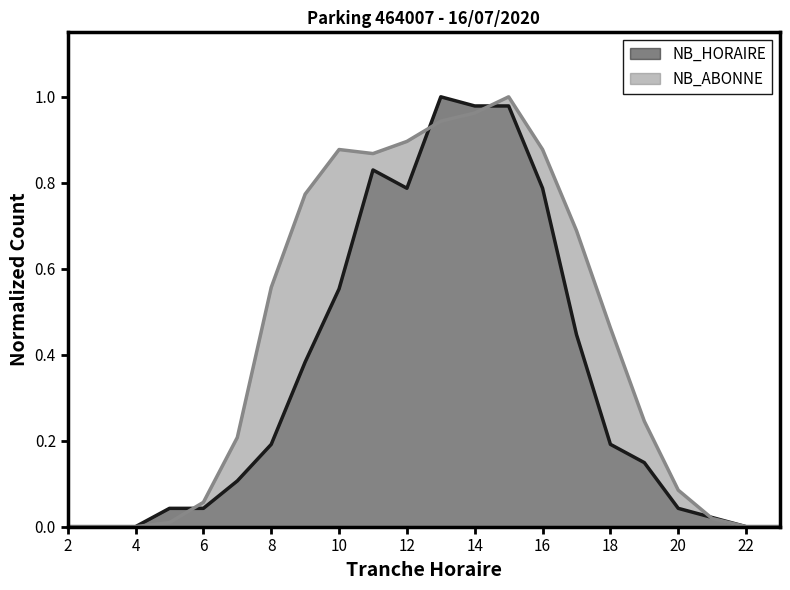

In NB_HORAIRE, how many points are higher than both neighbors (excluding endpoints)?

2